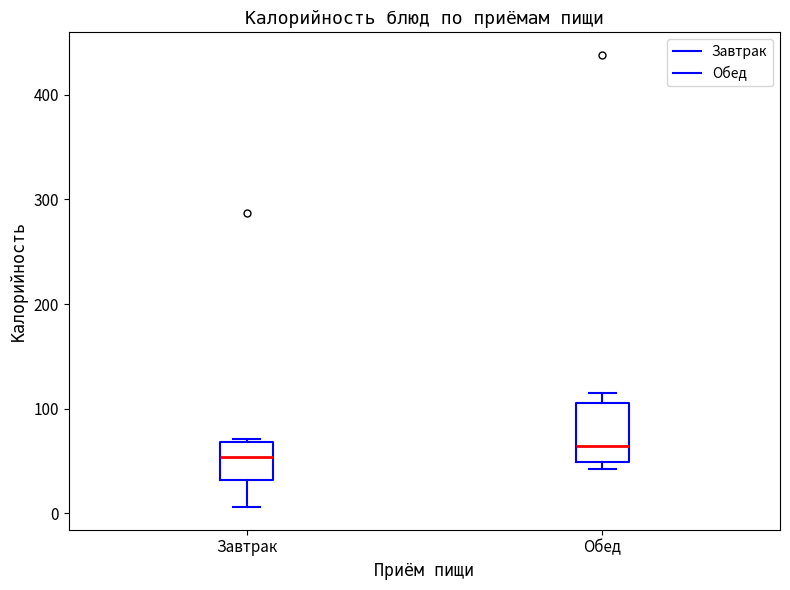

Where does the median line of the box for Обед sit on the y-axis? The values are not printed on the chart, so give them approximately, as read against the axis.

60